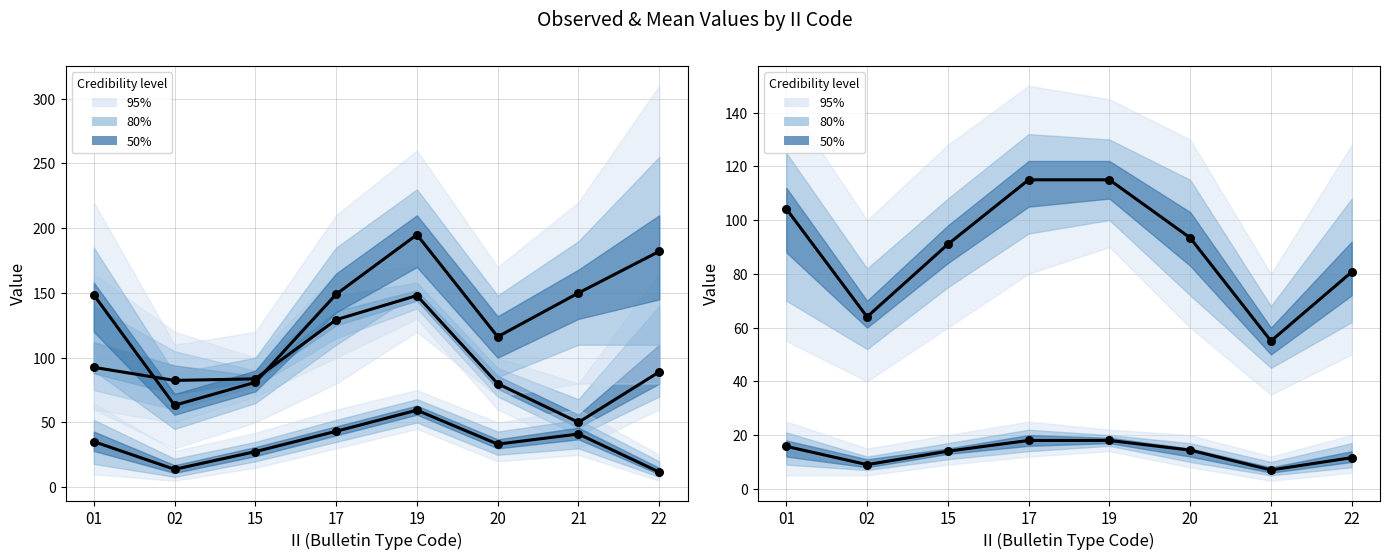

Which series has the widest spread of Y values?

MSQUARE_mean